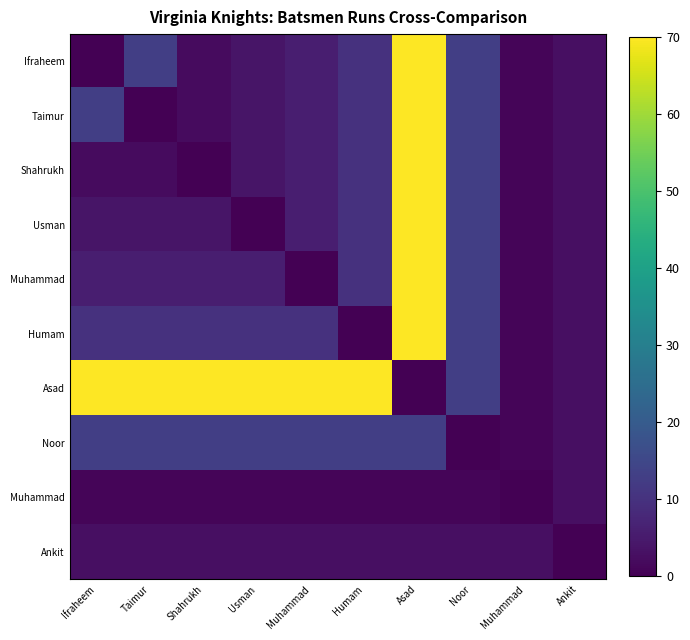

Which has a higher value, Ifraheem or Taimur?

Taimur